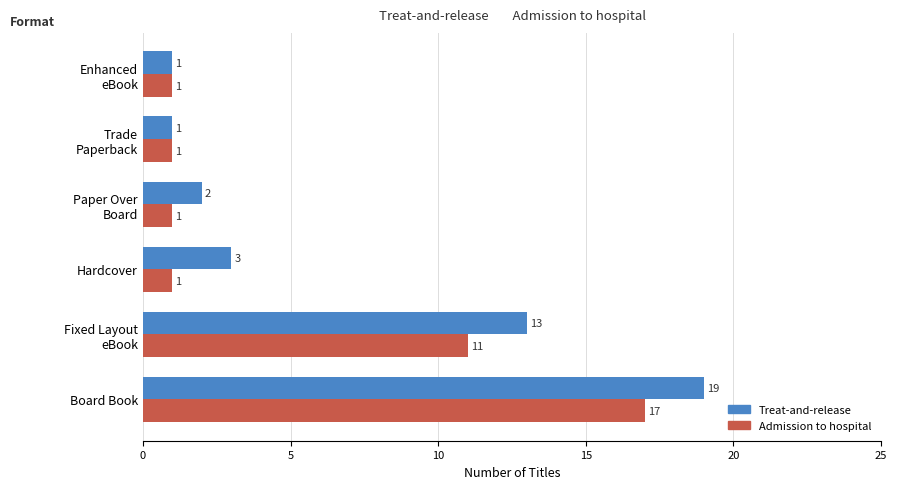

The value of Treat-and-release at Board Book is 19. True or false?

True